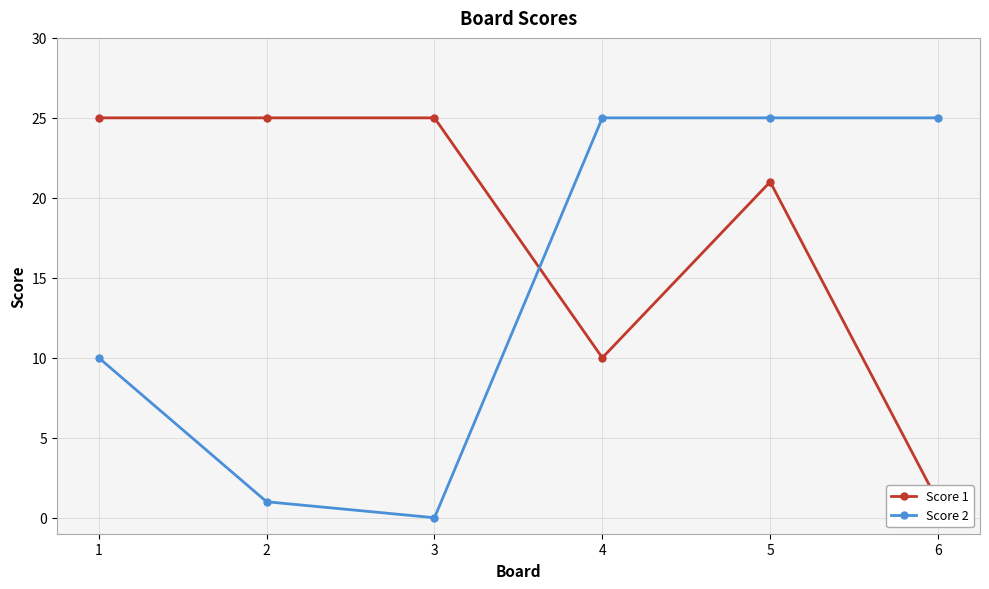

What is the sum of all Score 2 values?

86